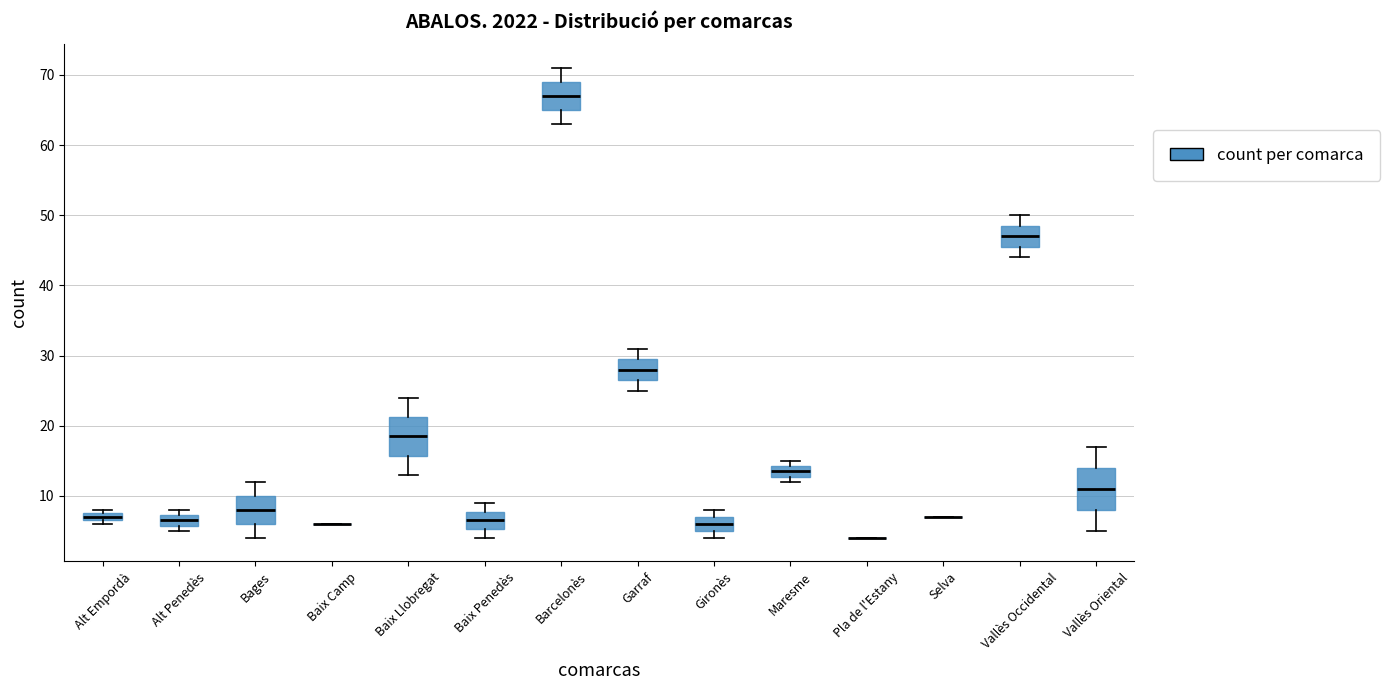

Where is the upper edge of the box for Vallès Oriental on the y-axis? The values are not printed on the chart, so give them approximately, as read against the axis.

14